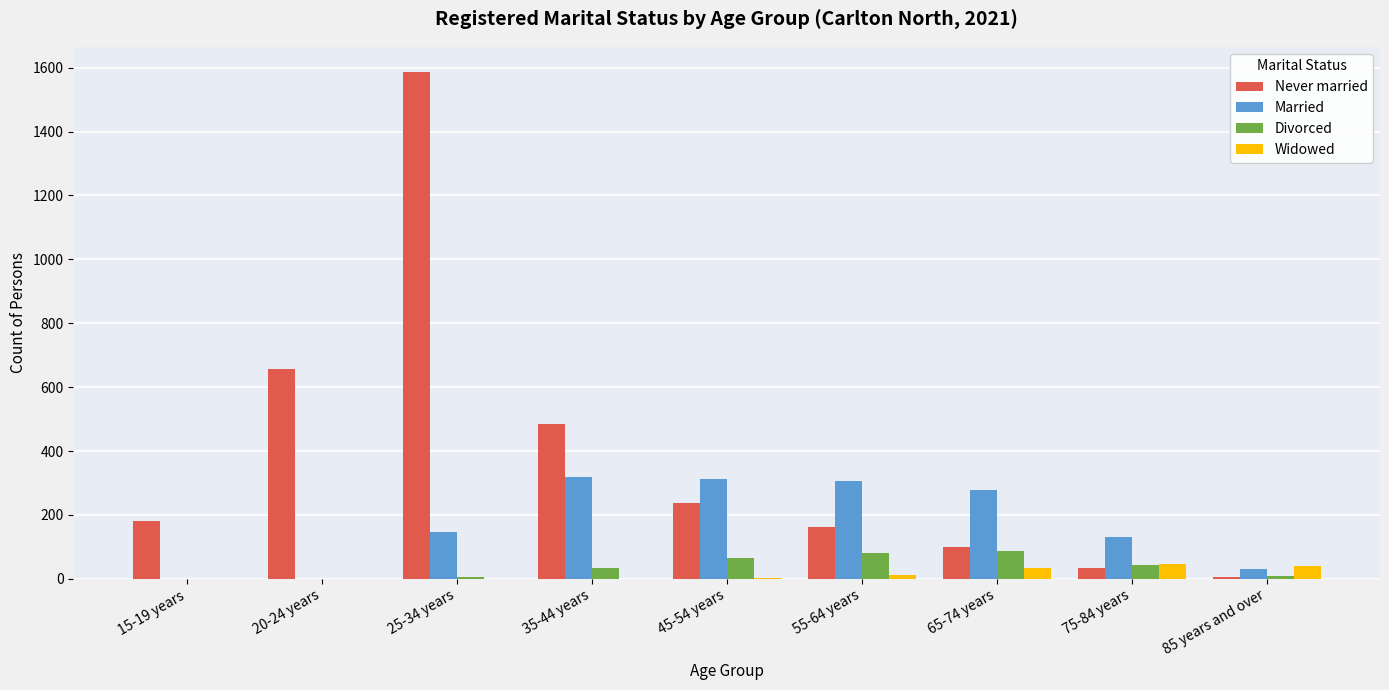

Is it true that Never married equals 163 at 55-64 years?

True